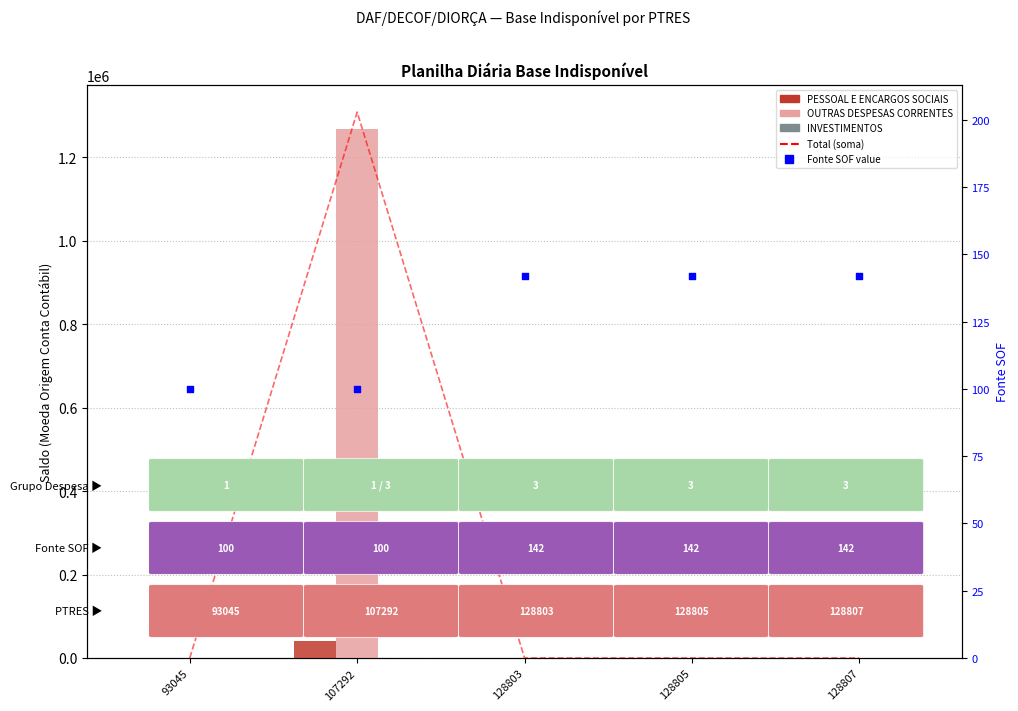

At how many categories does at least one series exceed 858371?

1